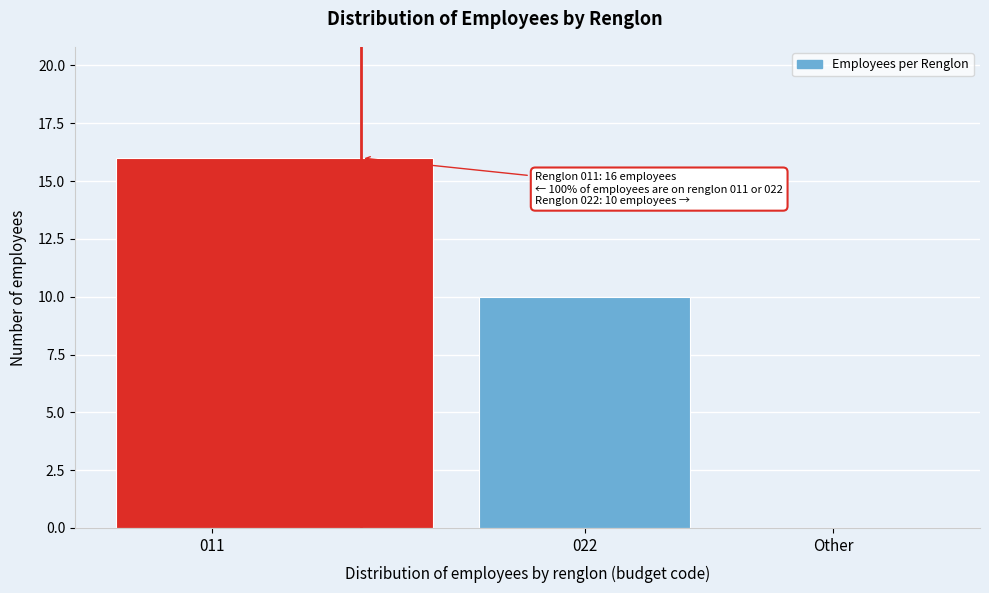

Reading right to left, what are all the values shown in this chart?

Other=0	022=10	011=16